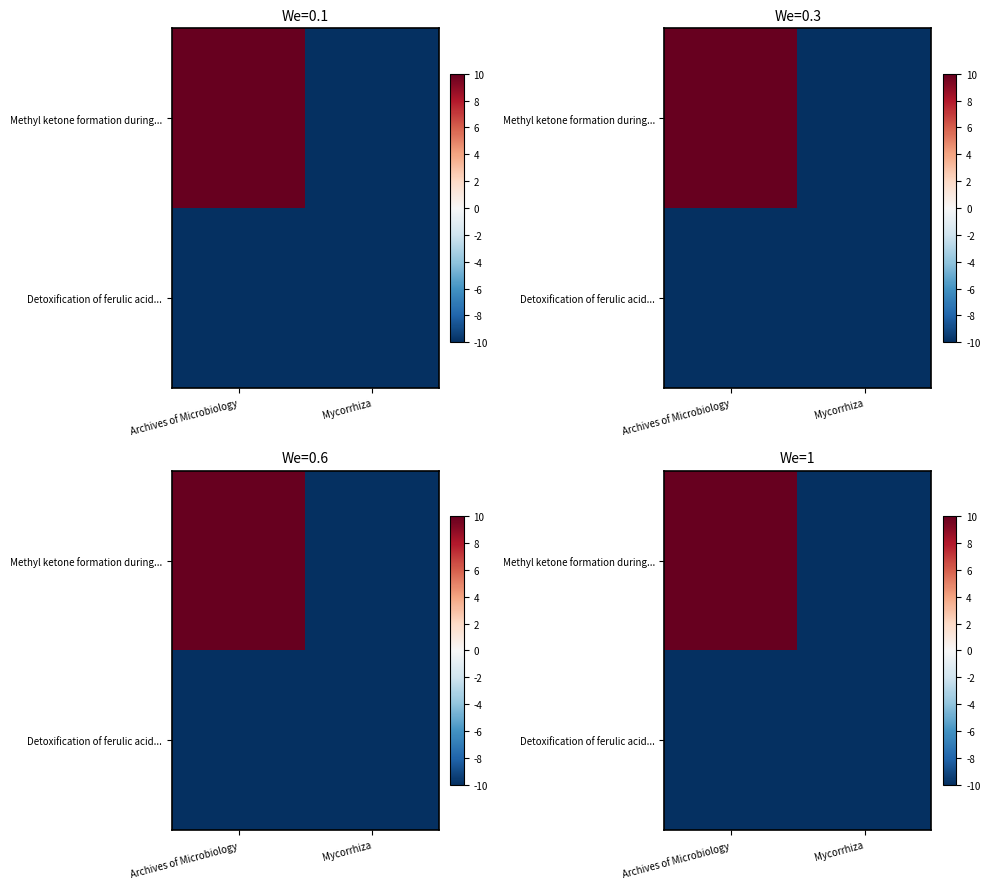

List the labels in order of Detoxification of ferulic acid... value, smallest first.

Mycorrhiza, Archives of Microbiology